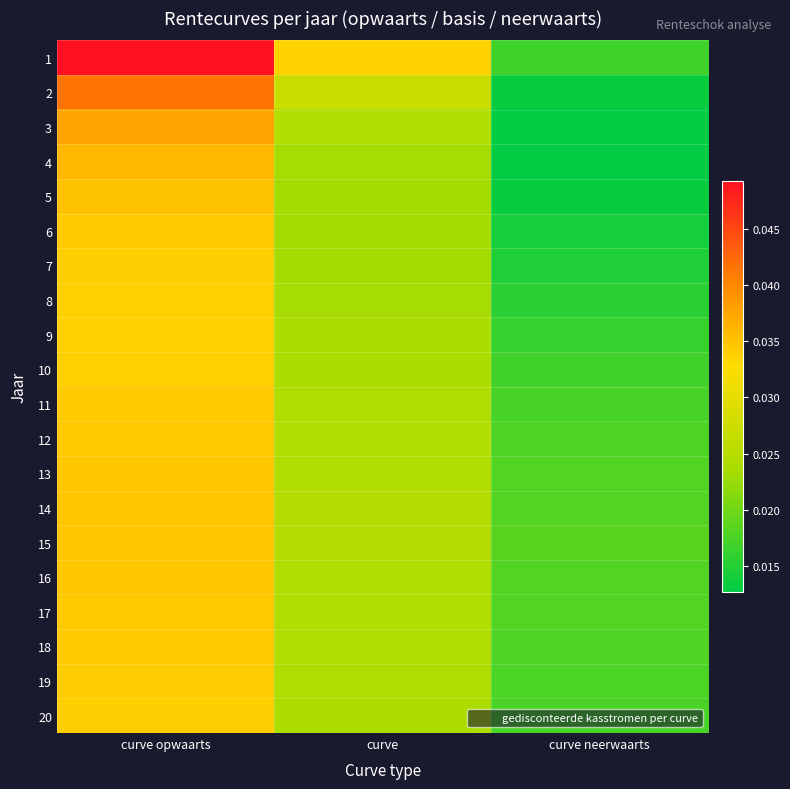

Between curve opwaarts and curve, which is larger?

curve opwaarts